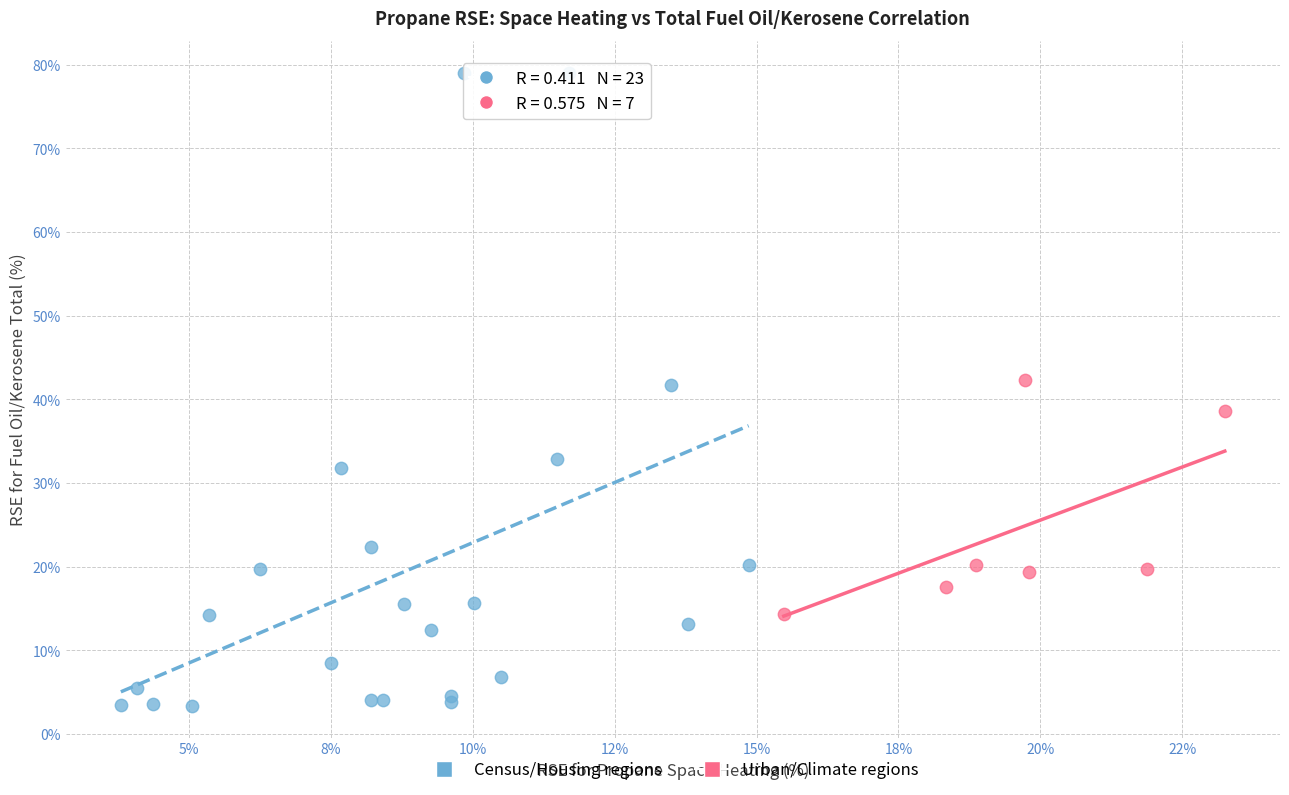

Which series has the largest Y range (max minus min)?

Census/Housing regions